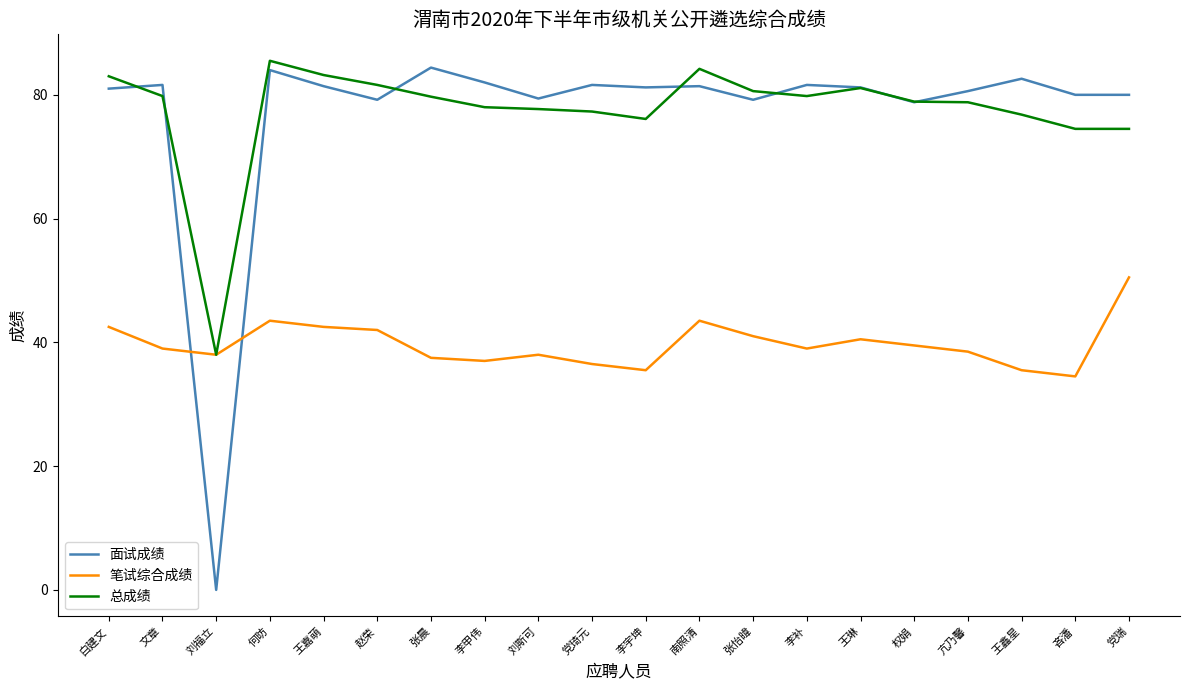

What is the difference between the highest and lowest values at 权娟?

39.4